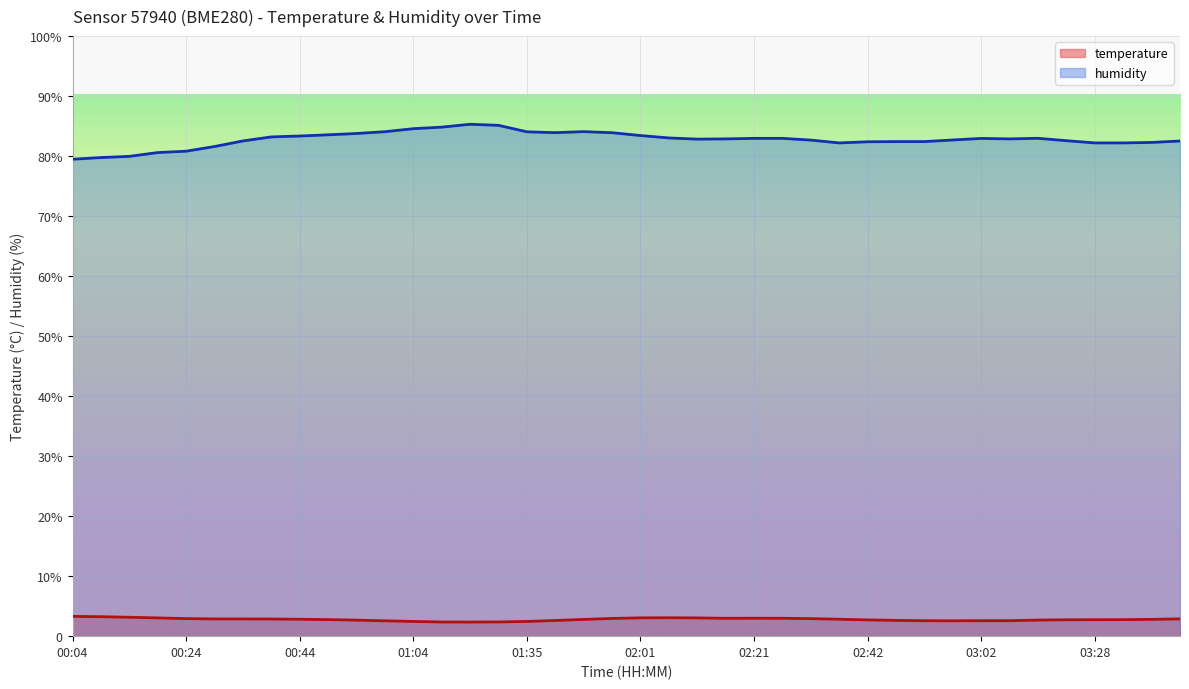

True or false: humidity has a value of 28.8 at 02:16.

False